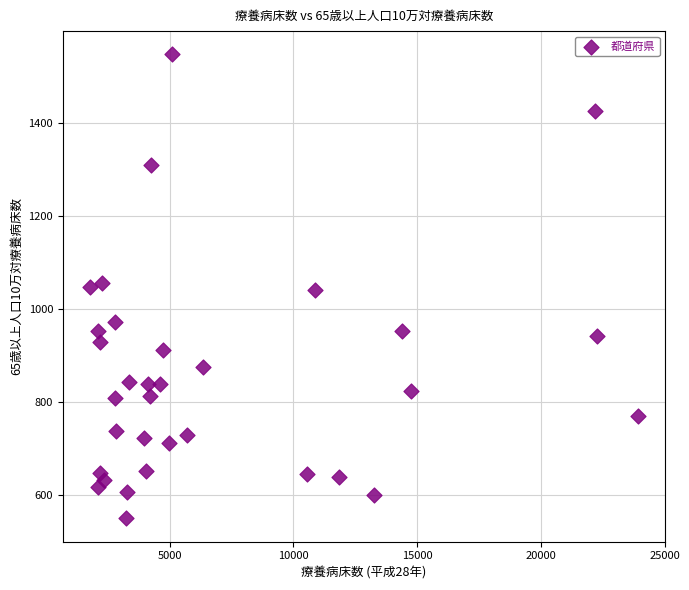

What is the range of X values (max minus min)?

22136.0